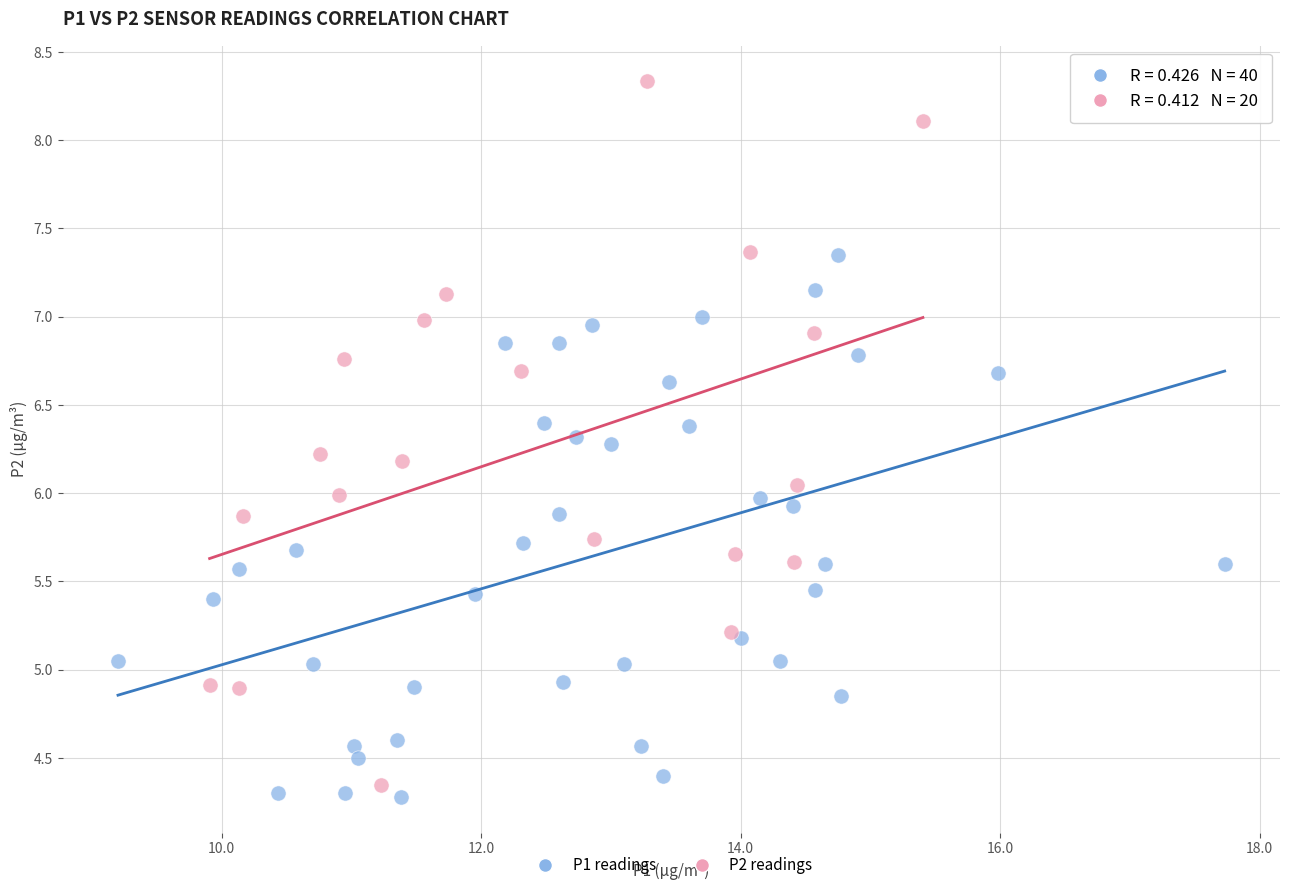

Which series reaches the maximum Y coordinate?

P2 readings